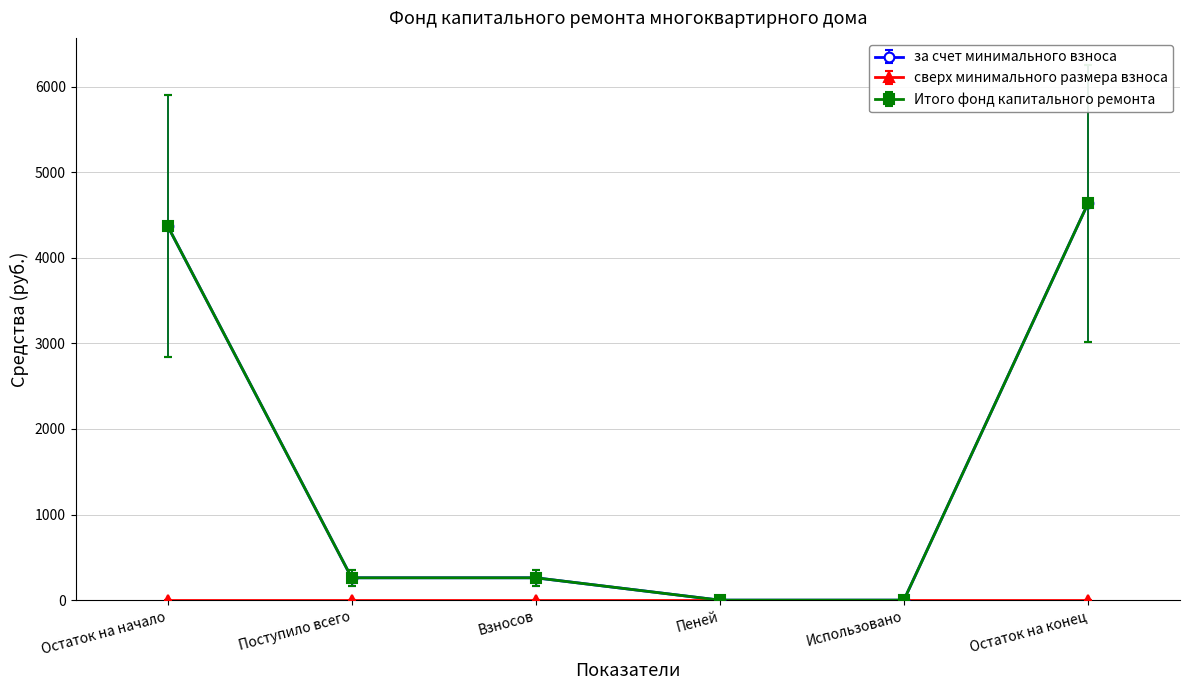

True or false: за счет минимального взноса has more than 0 interior local peaks.

False